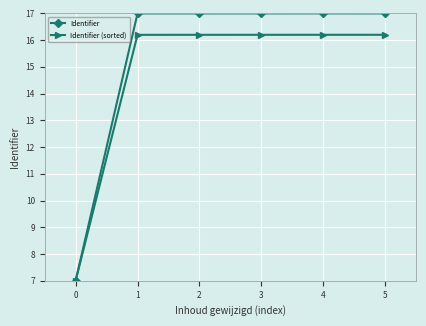

What is the value of the Identifier (sorted) point at the 5th from the left?

16.2